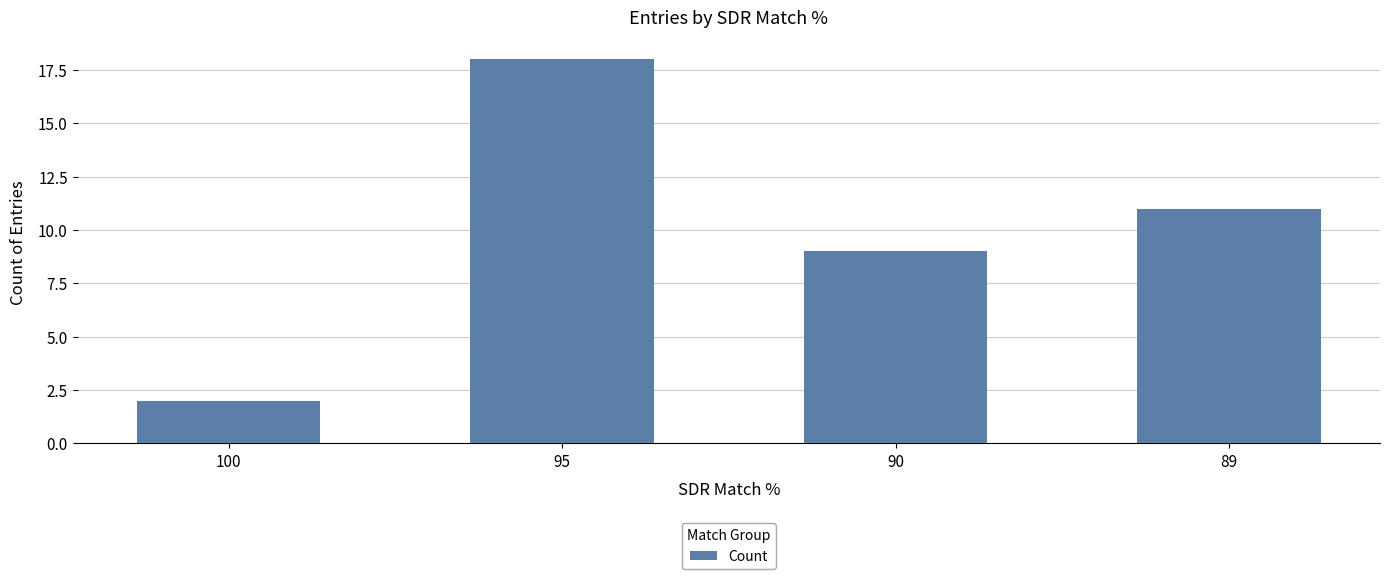

What is the change in value from 100 to 95?

+16